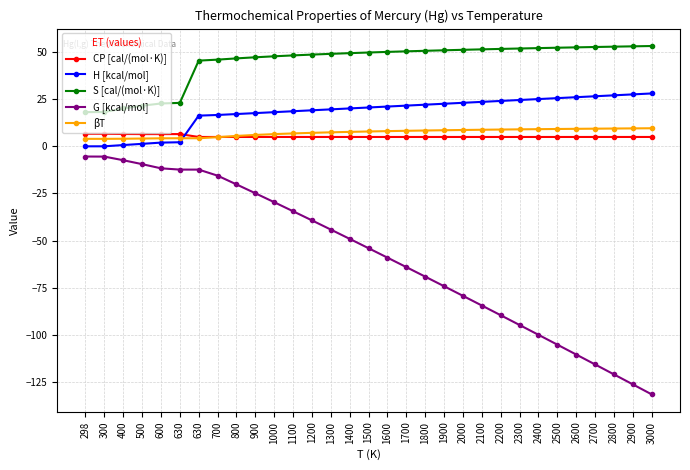

Does the chart have visible grid lines?

Yes